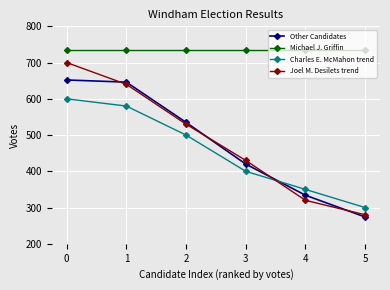

Between 2 and 3, which series saw the biggest shift?

Other Candidates